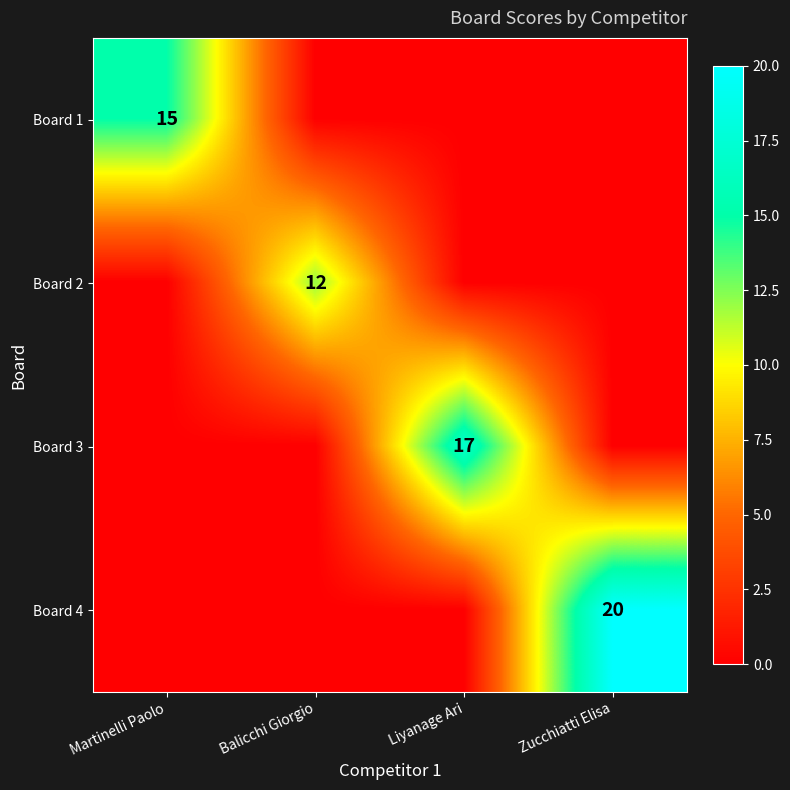

What is the difference between the maximum and minimum values in the Board 3 series?

17